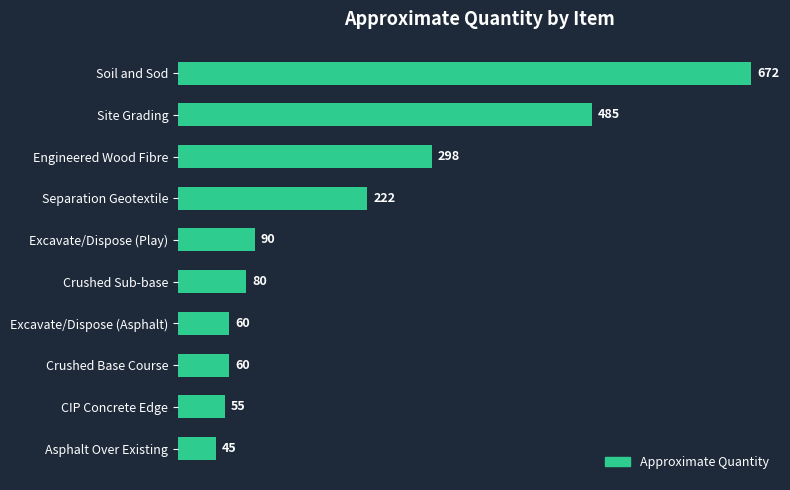

The chart shows a value of 45 at Asphalt Over Existing. True or false?

True